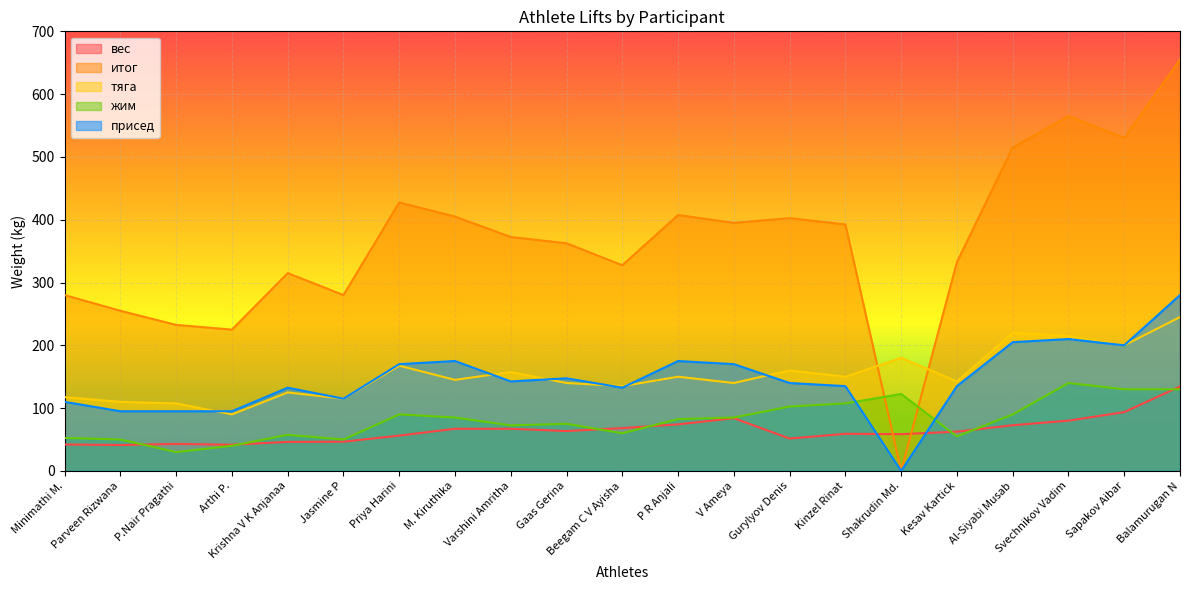

Rank the series by their maximum value, from highest to lowest.

итог, присед, тяга, жим, вес